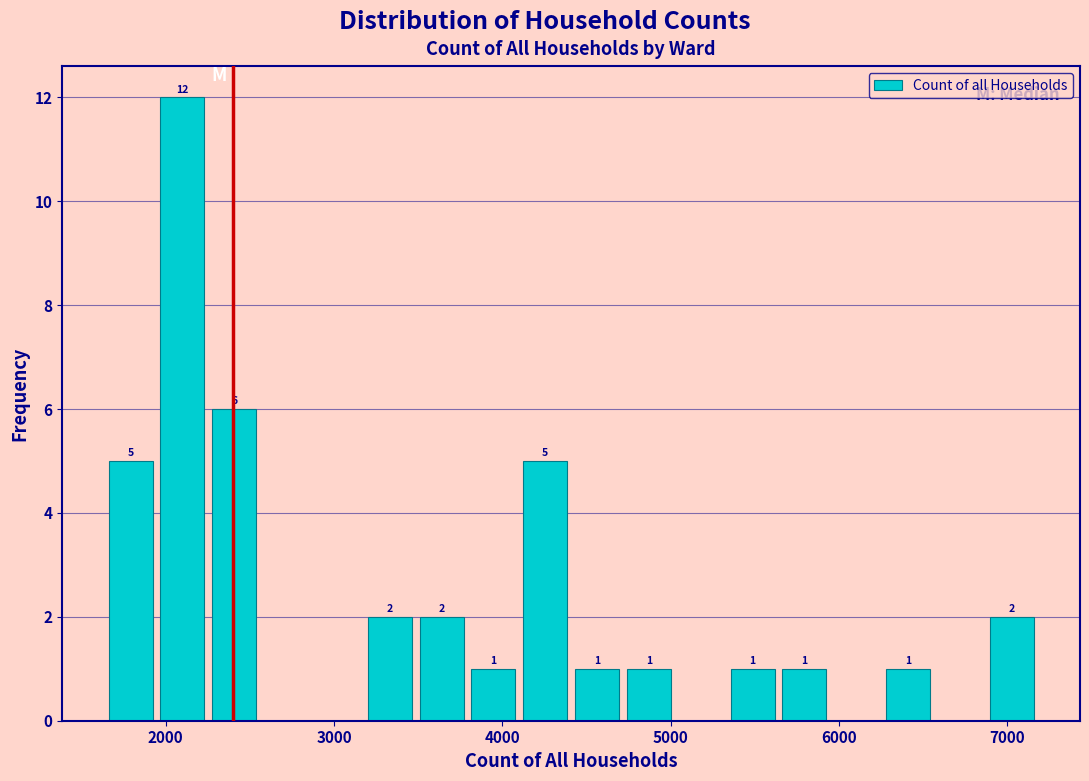

Read against the x-axis, roughly where is the centre of the tallest bar?

2100